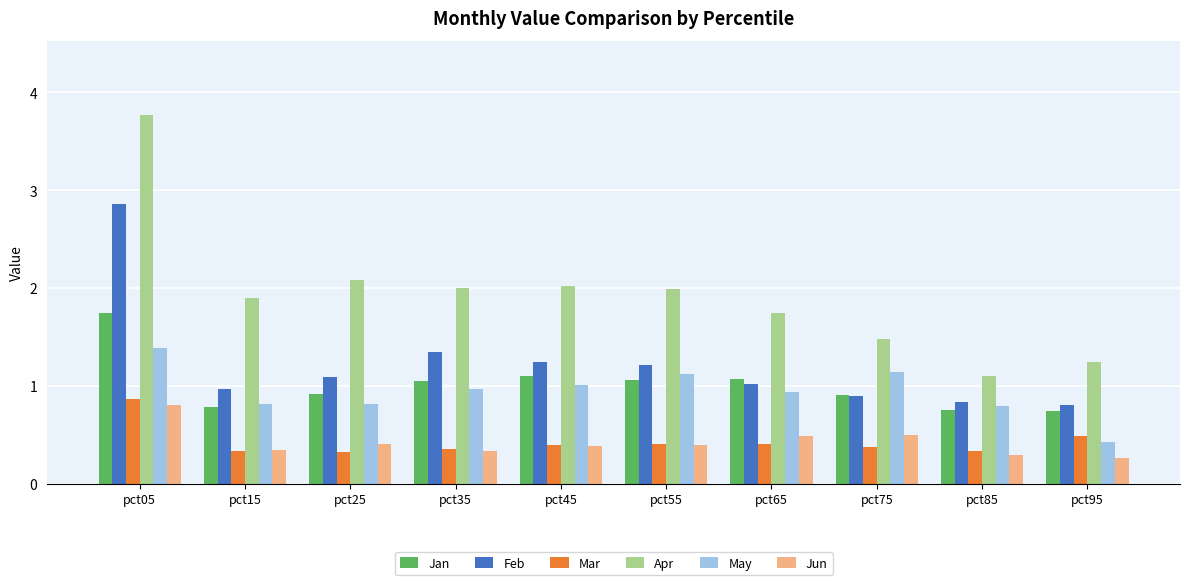

Between pct35 and pct75, which series saw the biggest shift?

Apr